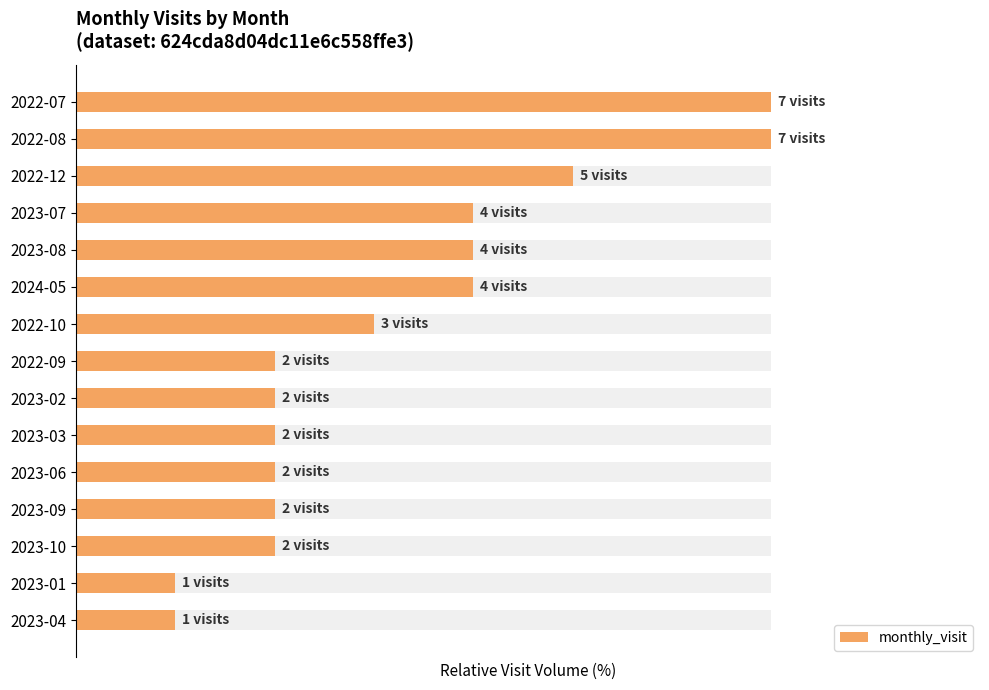

How many bars are there in total?

15